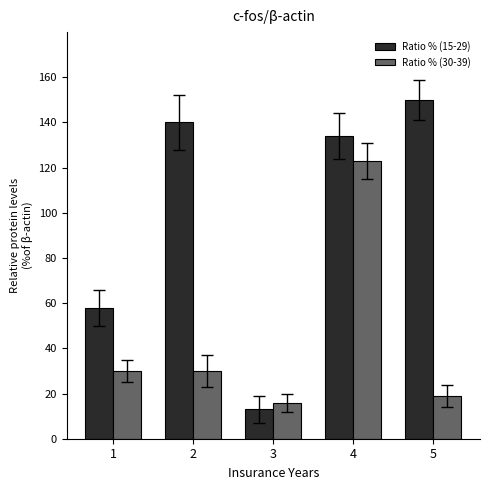

At which category is the sum across all series the highest?

4